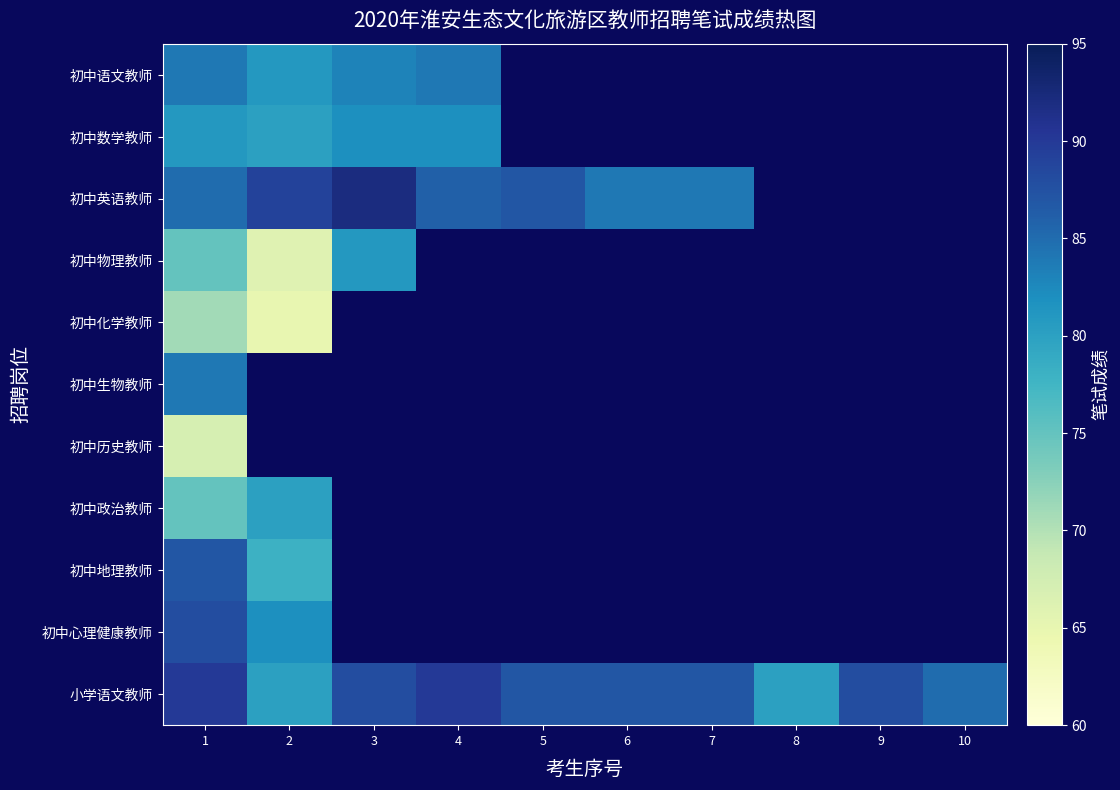

Is the value of 初中心理健康教师 at 5 greater than the value of 初中英语教师 at 2?

No